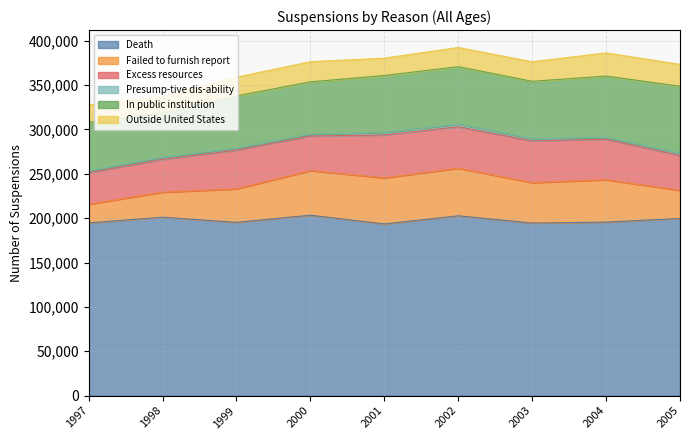

True or false: Outside United States has a value of 19800 at 1997.

True